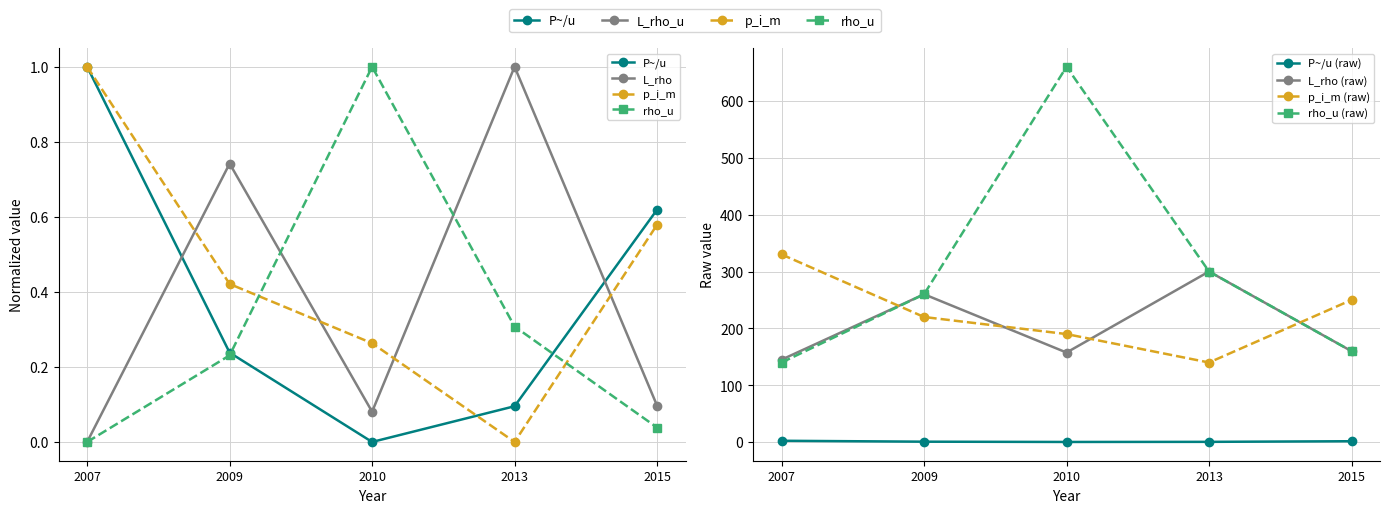

The rho_u series shows 0.4 at 2009. True or false?

False